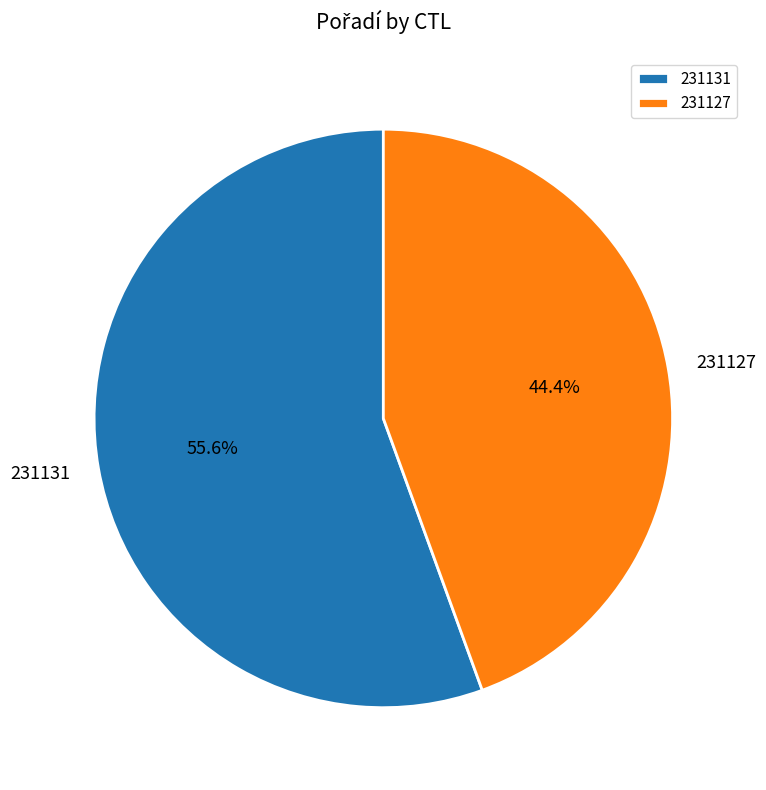

To the nearest percent, what percentage of the pie is 231127?

44%